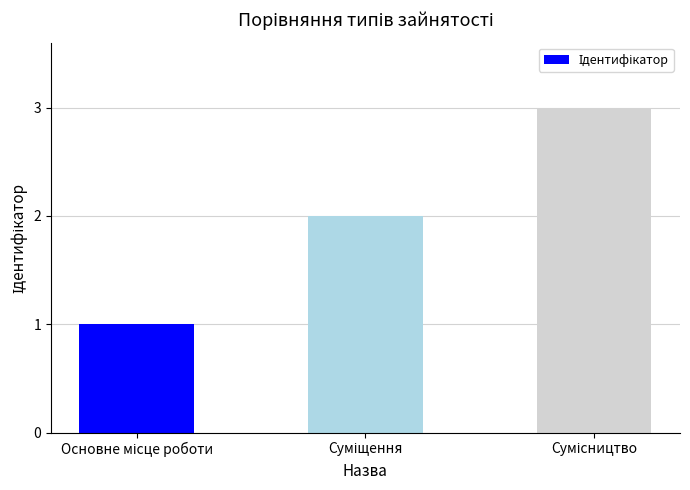

How many series are shown in this chart?

1